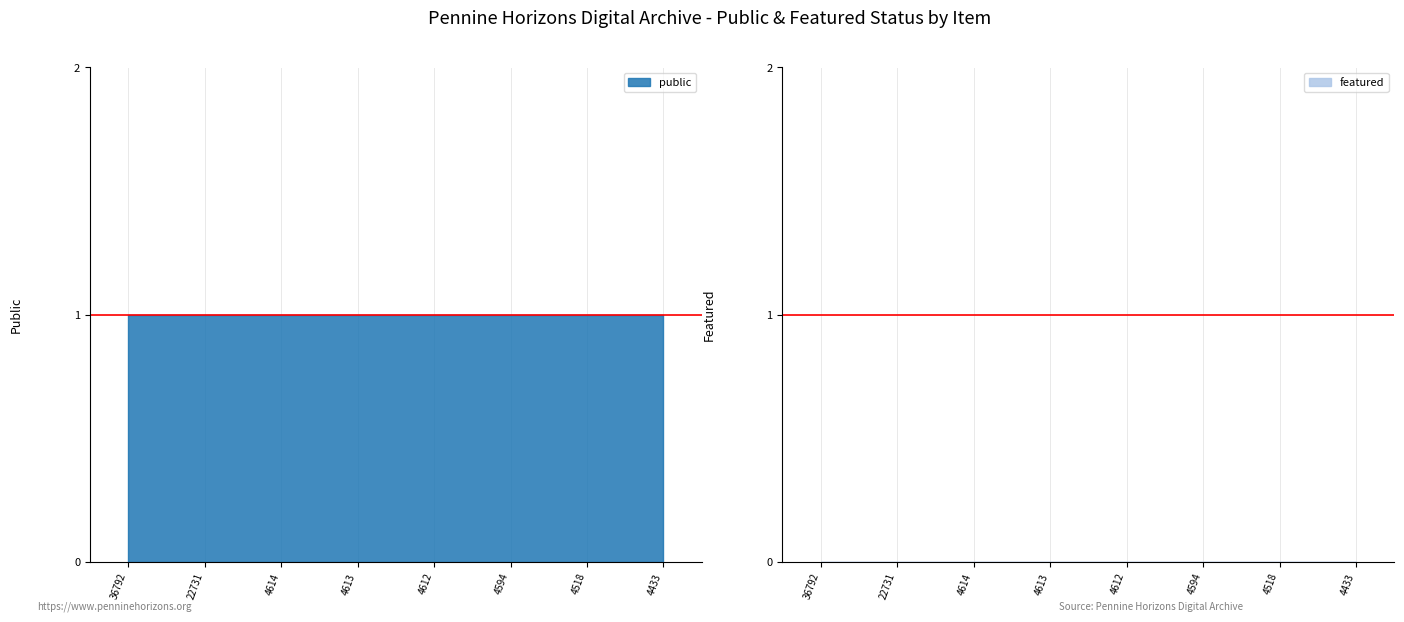

What is the lowest value of the public series?

1